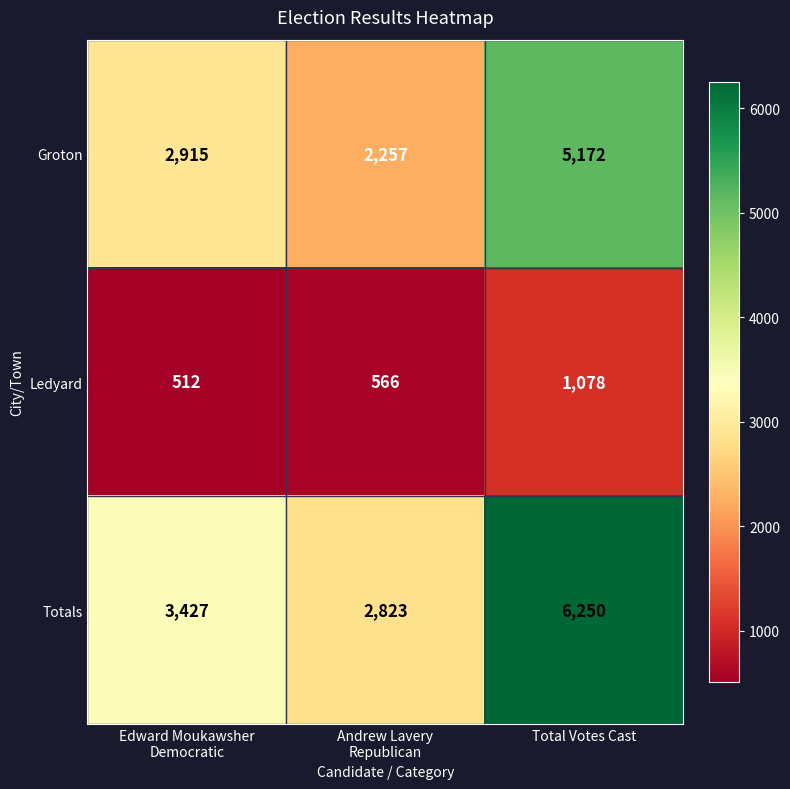

What value does the Totals series have at Total Votes Cast?

6250